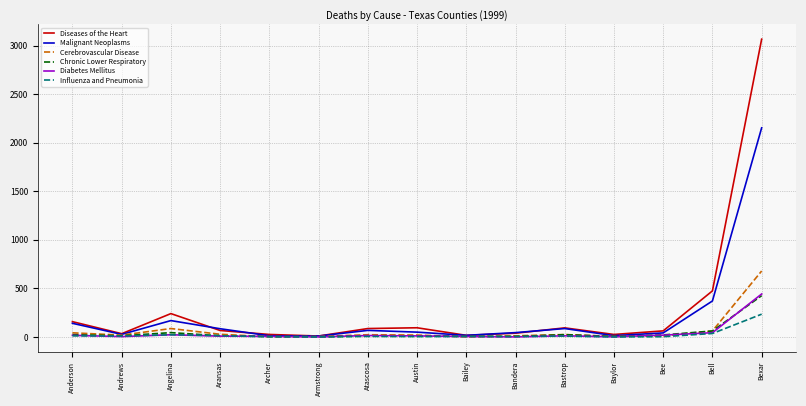

At which category is the sum across all series the highest?

Bexar